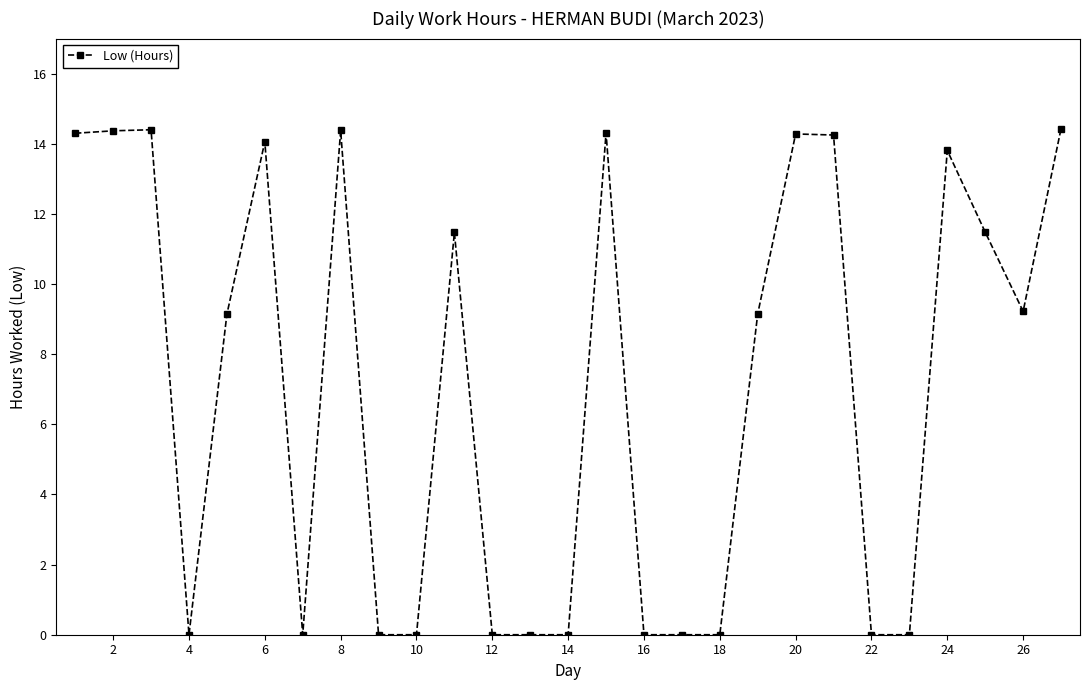

What is the maximum value shown in the chart?

14.4